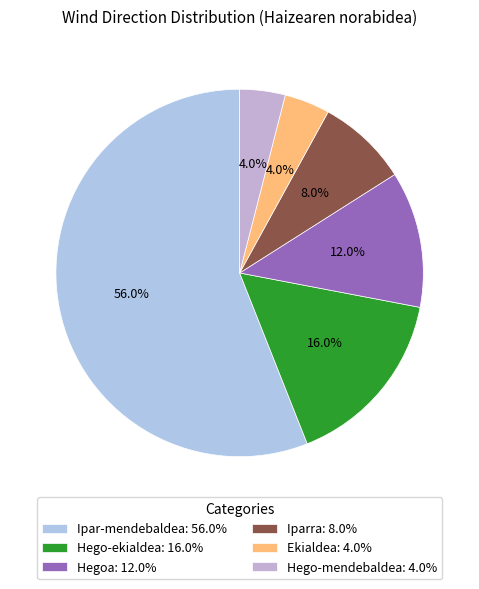

To the nearest percent, what is the difference between the largest and smallest slice percentages?

52%